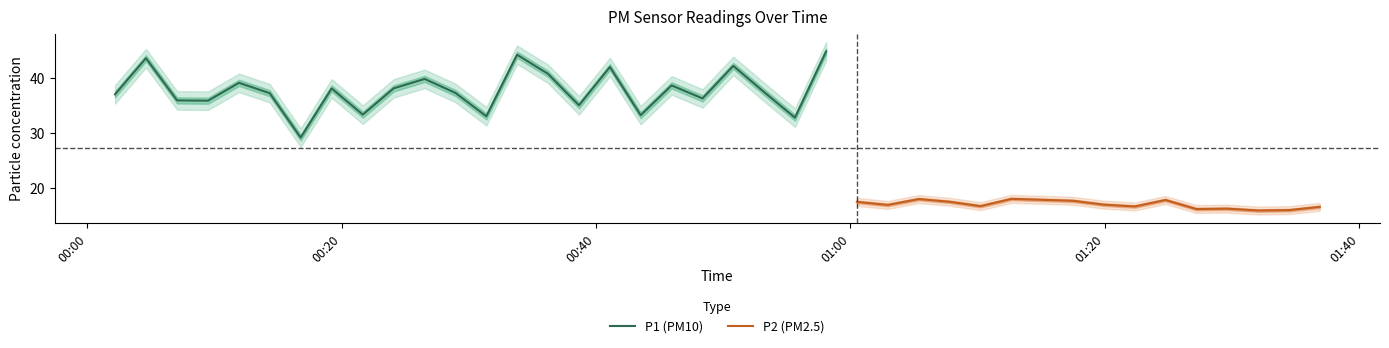

Which series has the widest spread of values?

P1